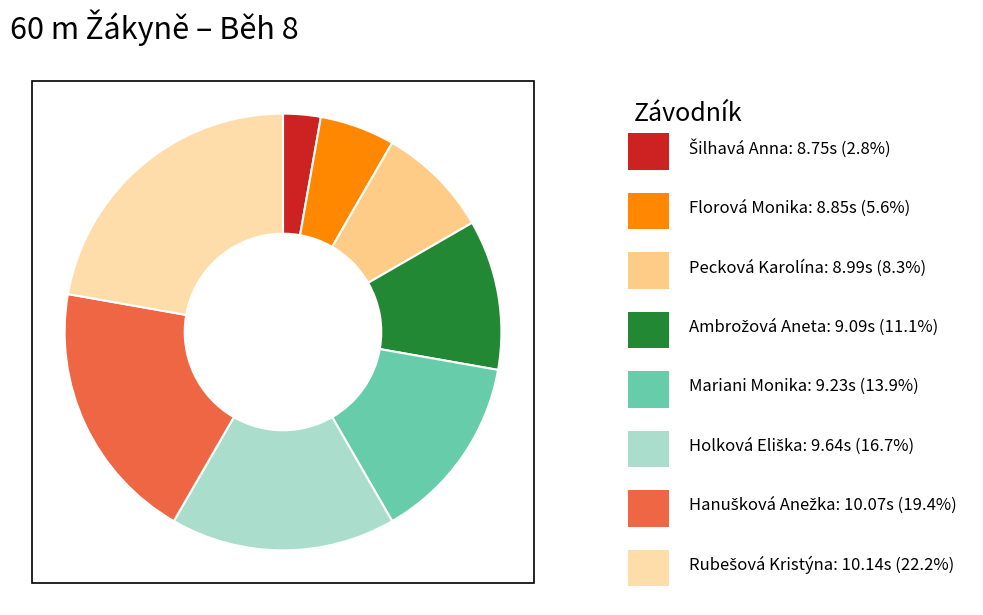

To the nearest percent, what is the average slice percentage?

12%